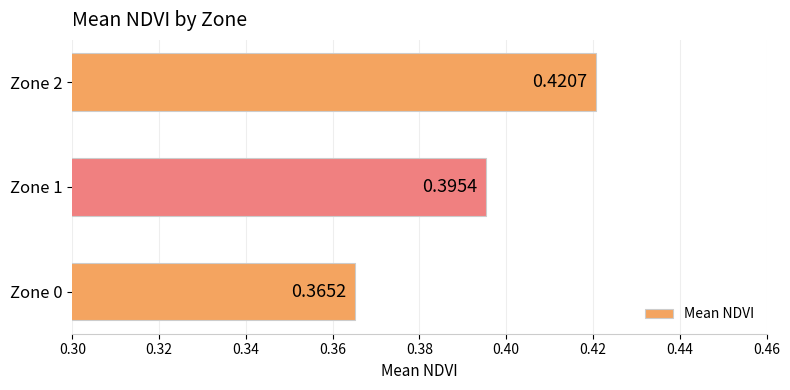

Between Zone 0 and Zone 2, which is larger?

Zone 2